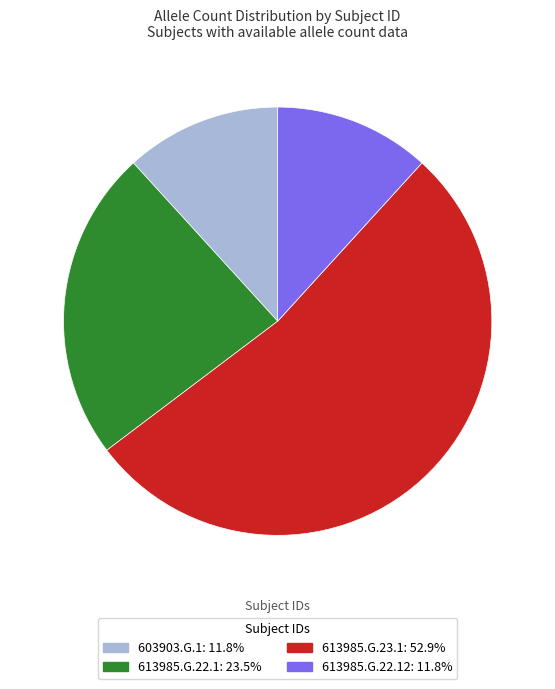

To the nearest percent, what is the difference between the largest and smallest slice percentages?

41%